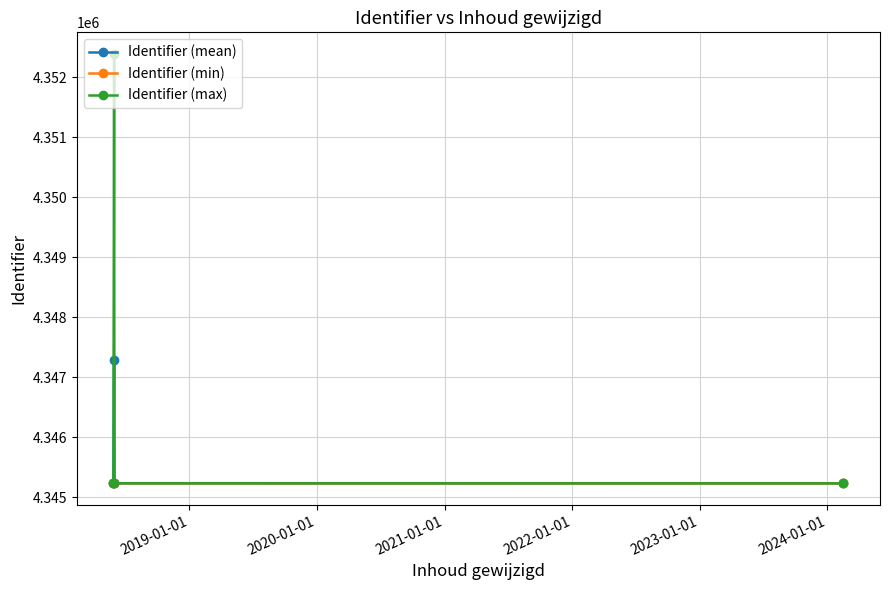

How many lines are shown in the chart?

3